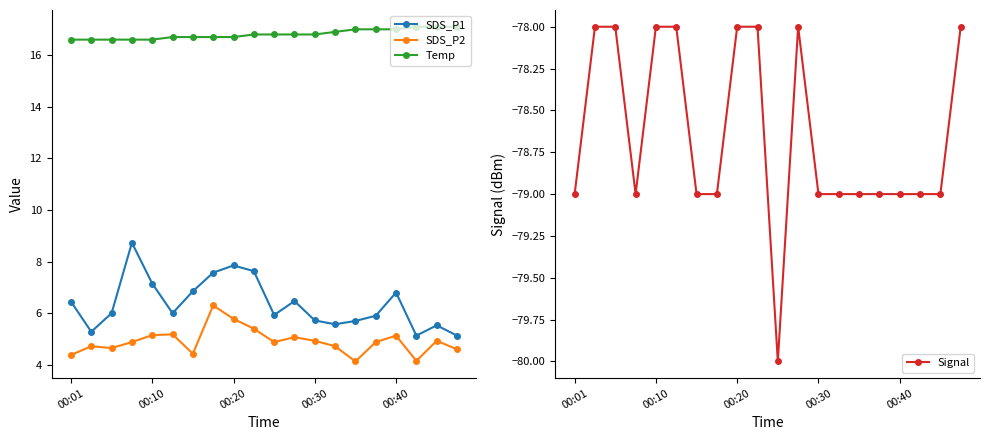

True or false: Temp and Signal cross at least once.

False